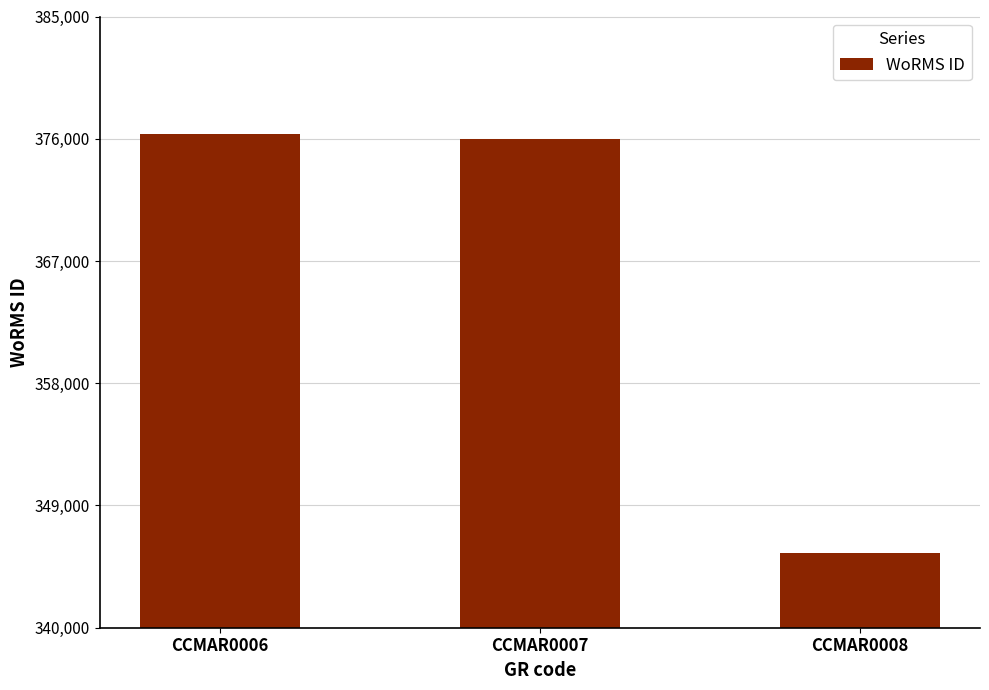

What is the sum of all values?

1097838